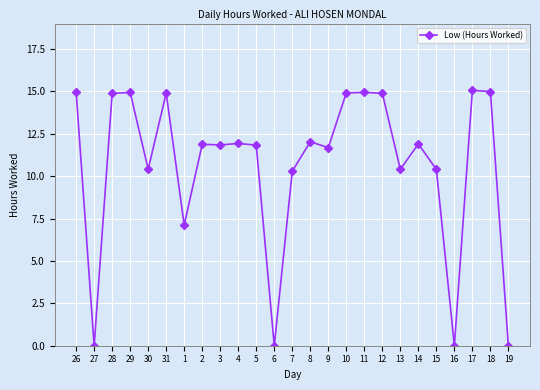

What is the value of the 8th point from the left?

11.9